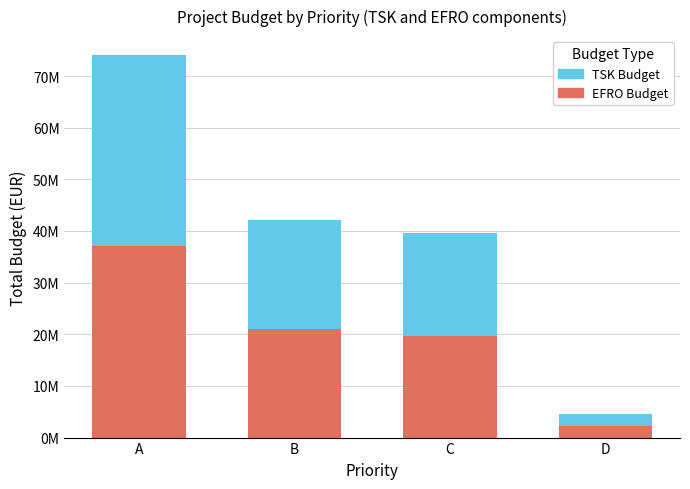

What are all the series names shown in the legend?

TSK Budget, EFRO Budget